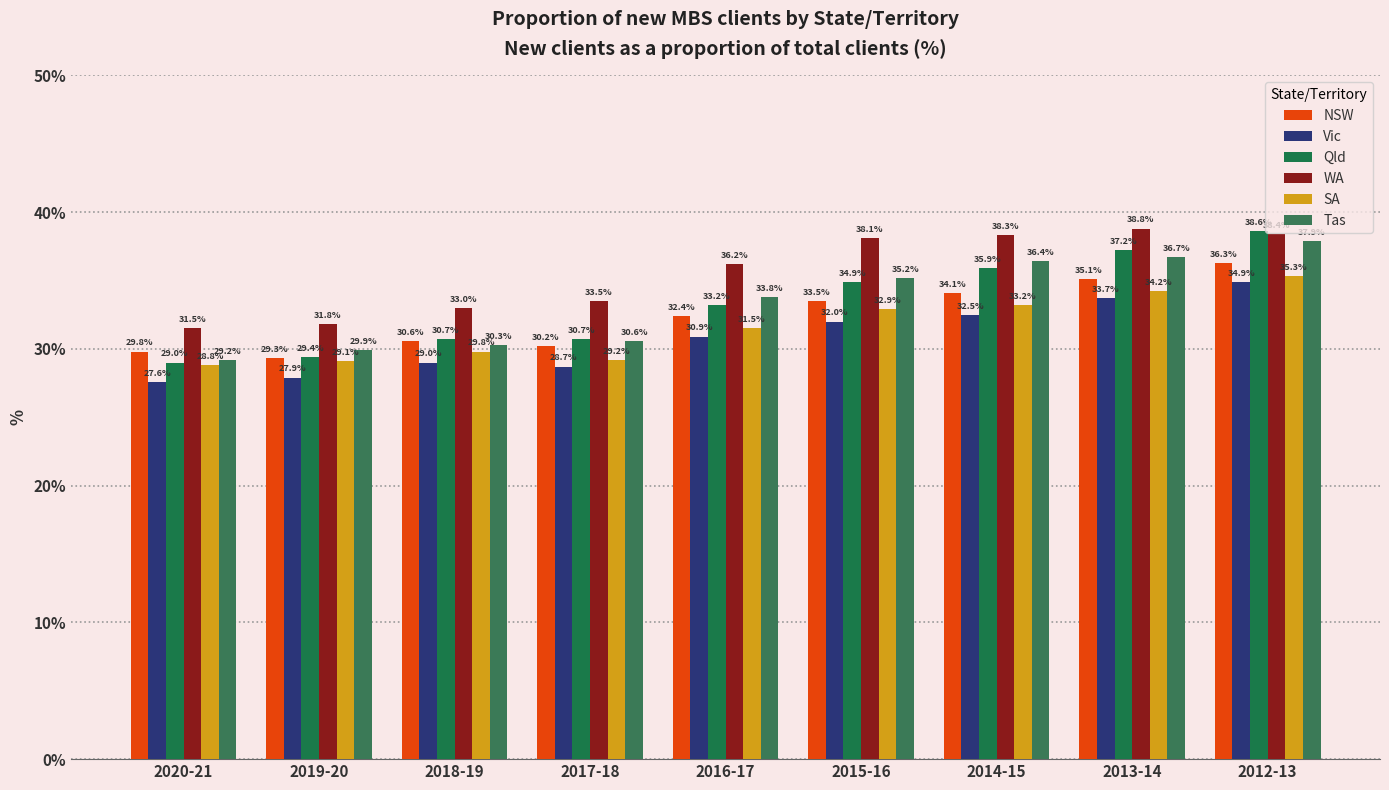

Which label corresponds to the largest value in the chart?

2013-14